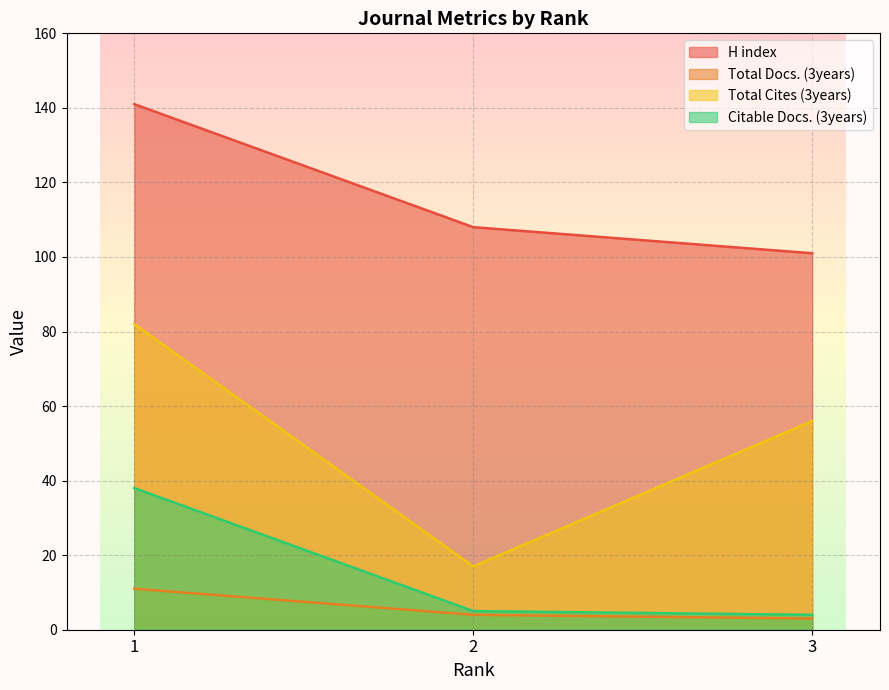

What is the value of the H index point at the 3rd from the left?

101